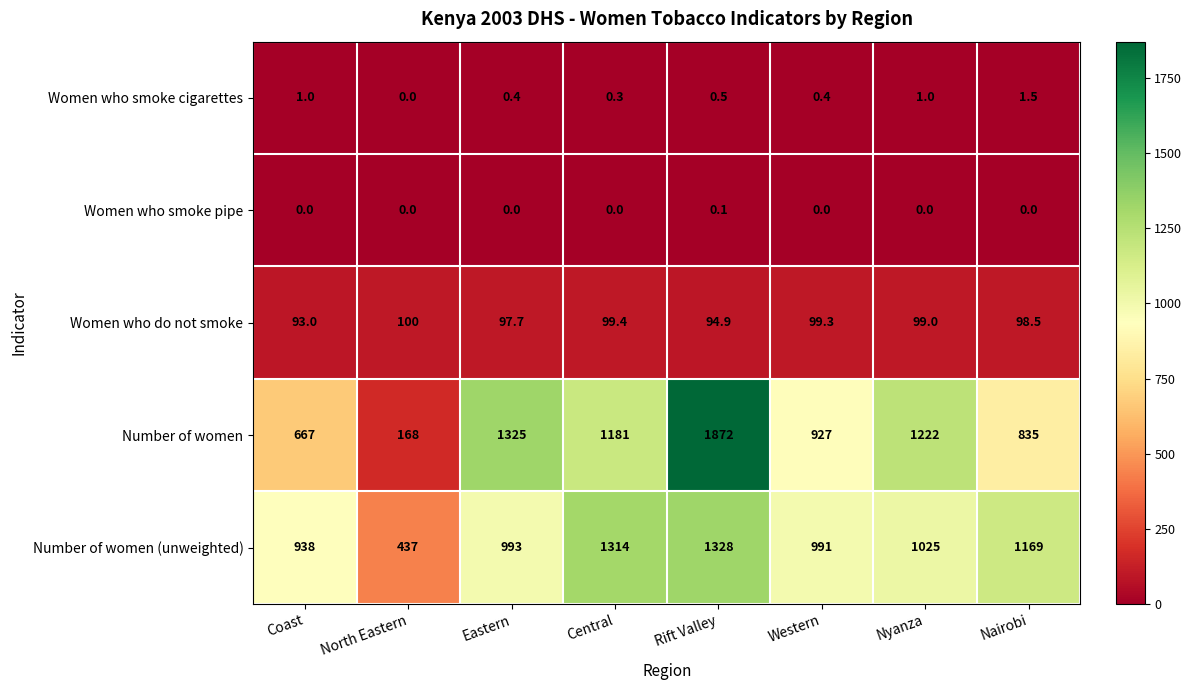

How many series are shown in this chart?

5